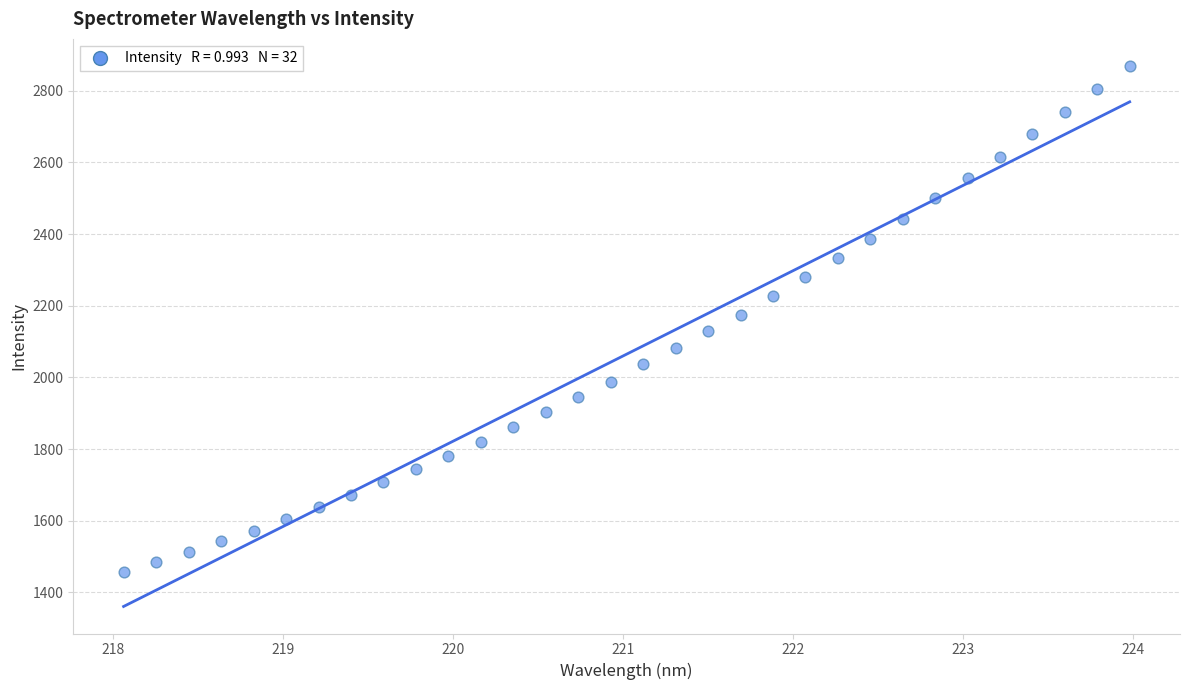

What is the range of X values (max minus min)?

5.9